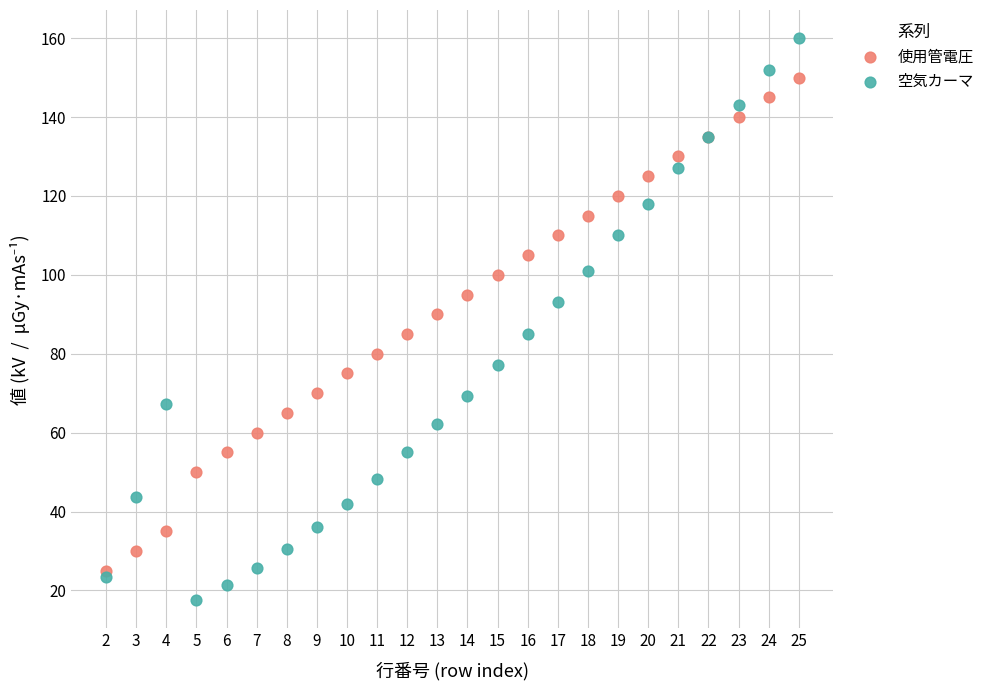

What are all the series names shown in the legend?

使用管電圧, 空気カーマ